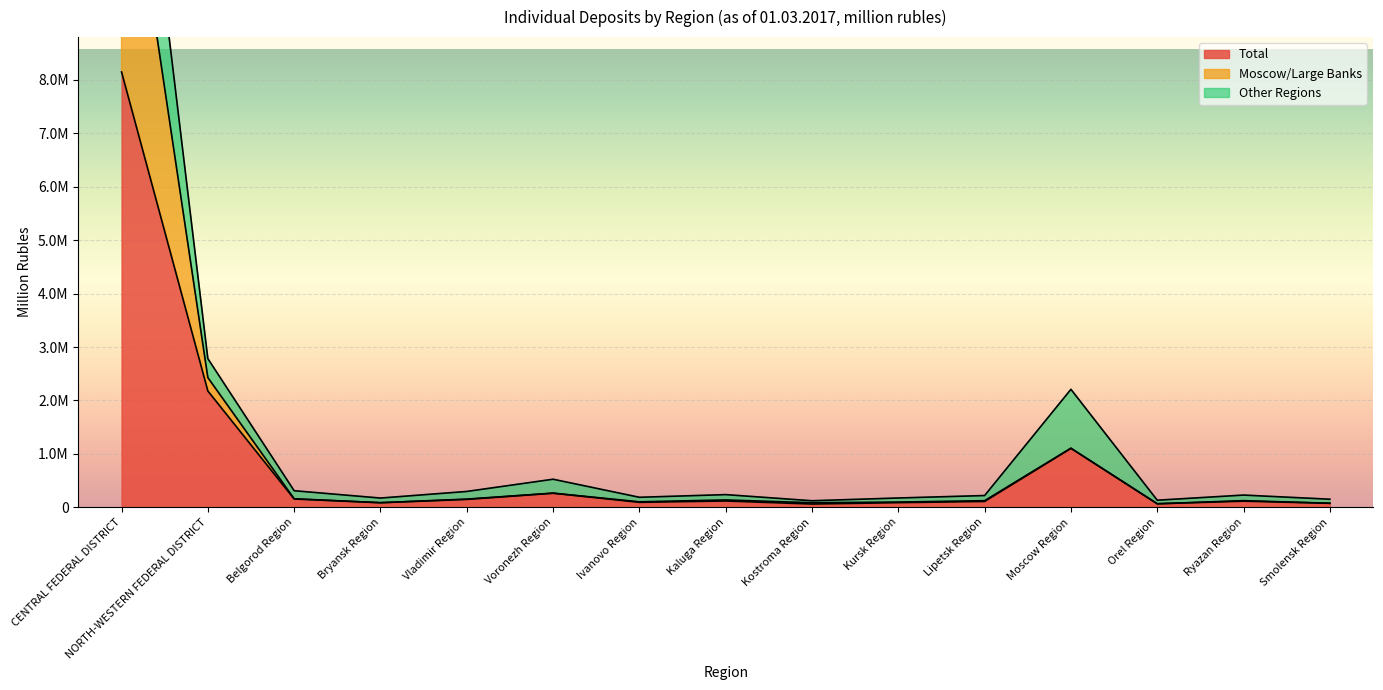

True or false: Total and Moscow/Large Banks cross at least once.

False